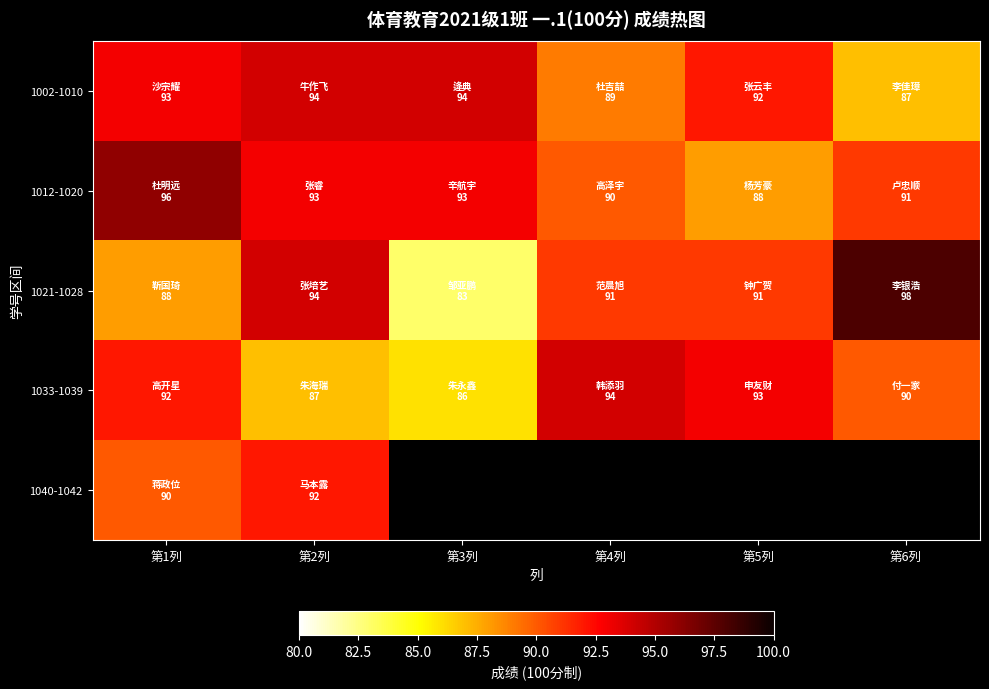

True or false: 1033-1039 has a value of 93.0 at 第5列.

True